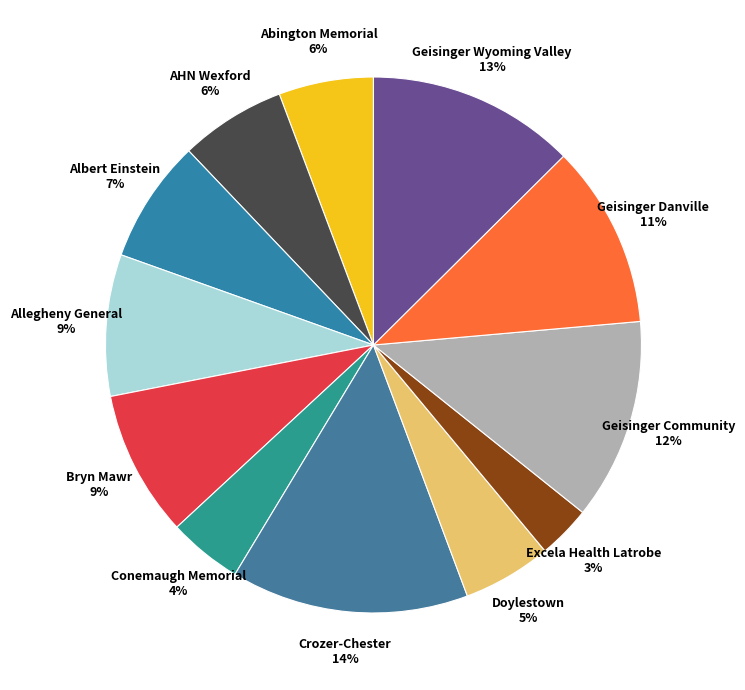

Which category has the smallest portion of the pie?

Excela Health Latrobe